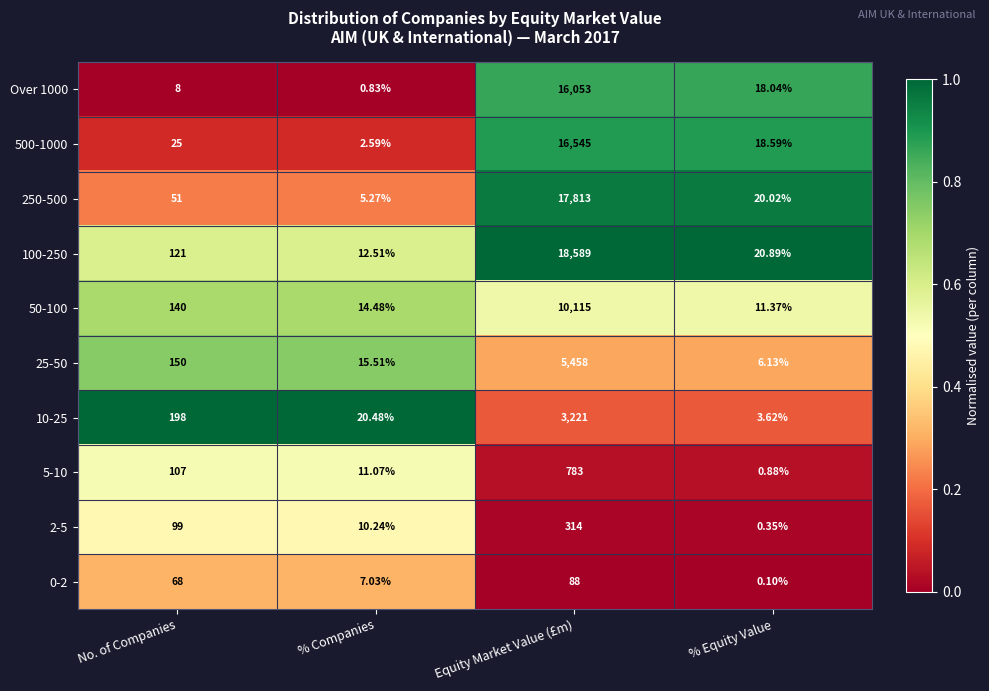

List the labels in order of 250-500 value, largest first.

Equity Market Value (£m), No. of Companies, % Equity Value, % Companies